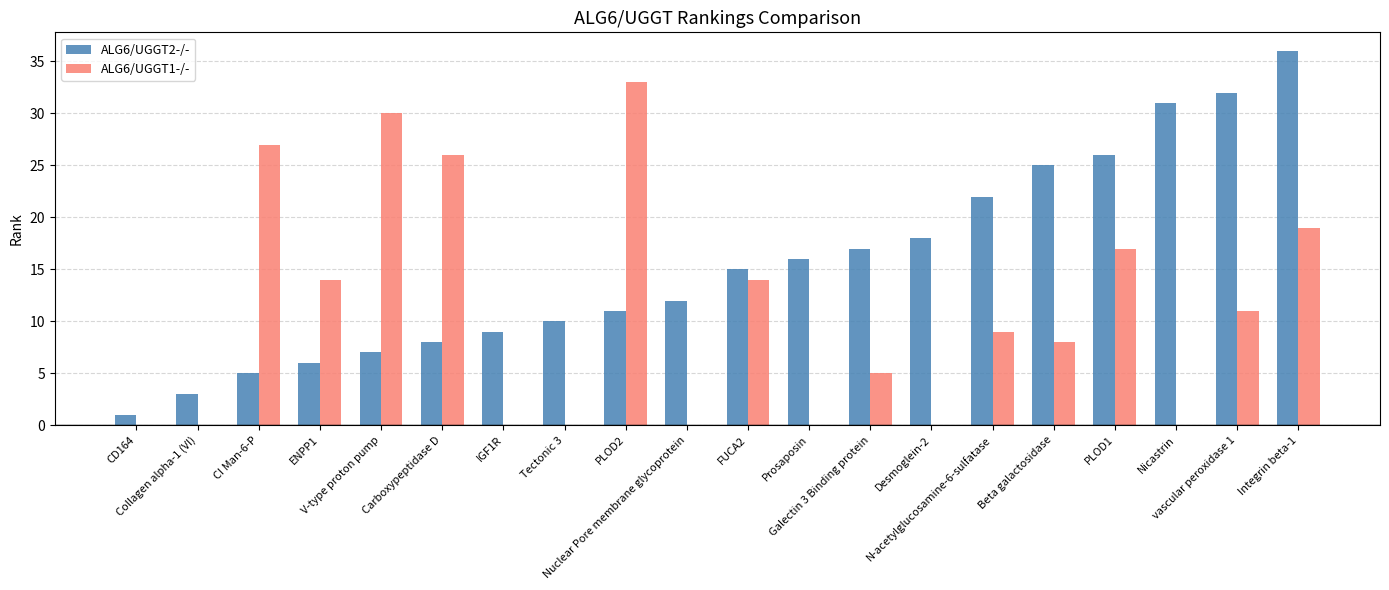

Which series changed the most between ENPP1 and Nicastrin?

ALG6/UGGT2-/-